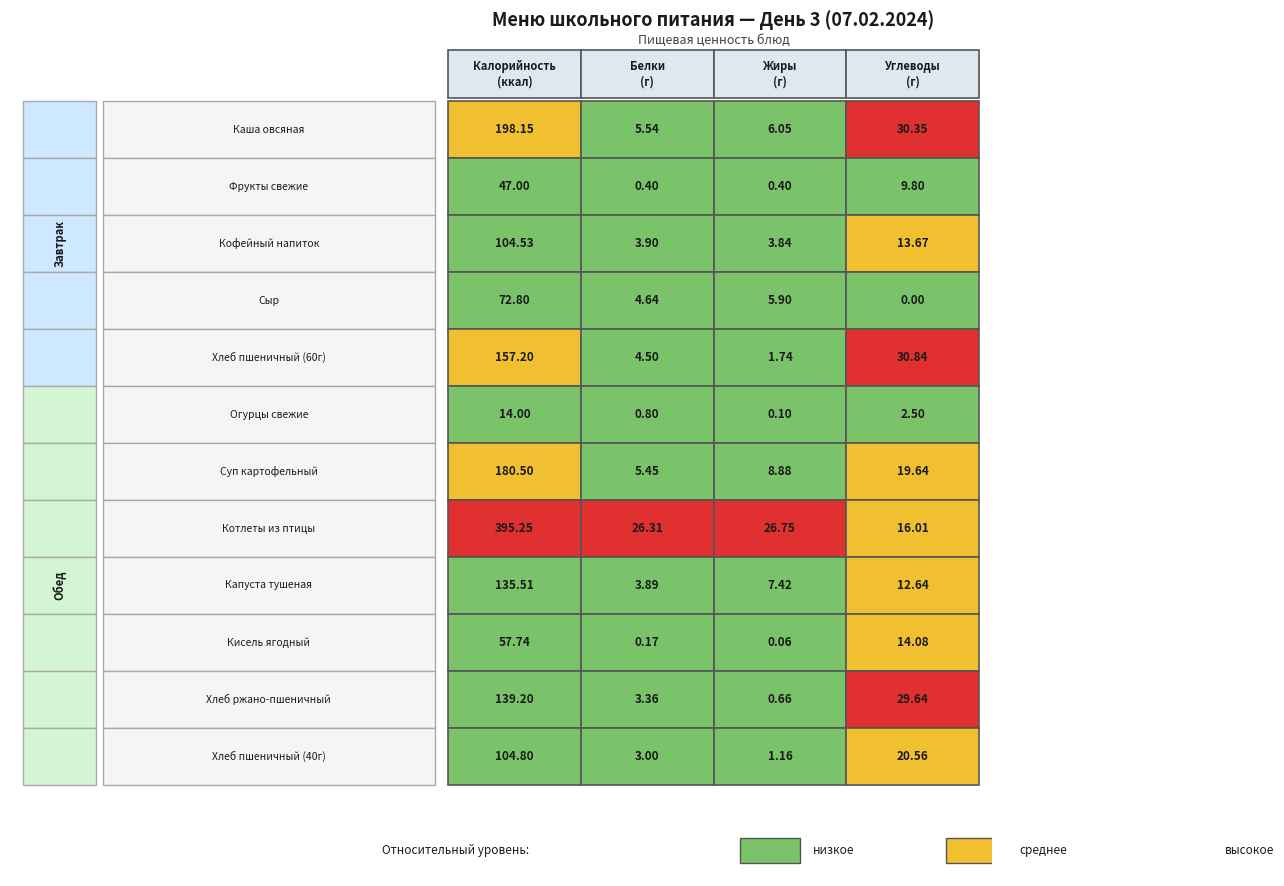

The value of Кисель ягодный at Углеводы is 5.6. True or false?

False